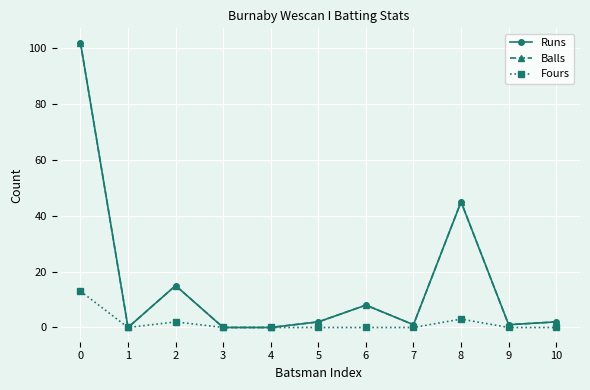

At which label is Fours closest to 6?

8